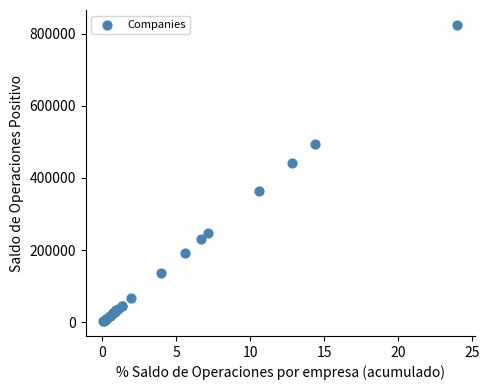

What Y value in the scatter plot is closest to 413684?

440205.2